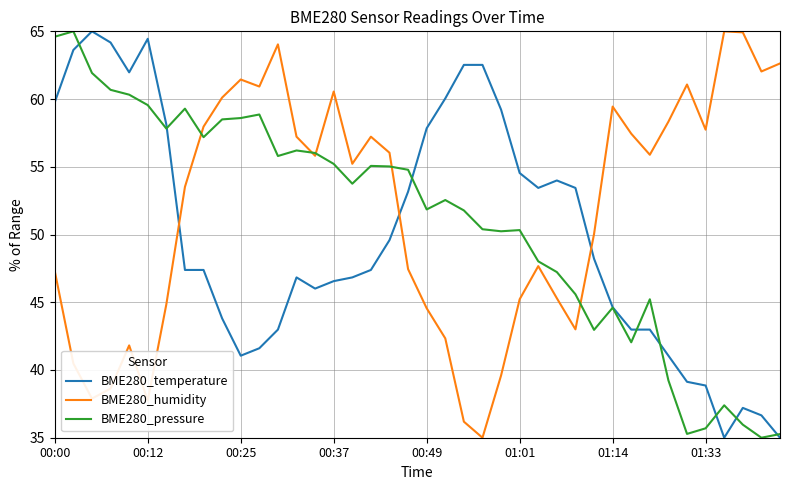

What is the smallest value displayed?

35.0